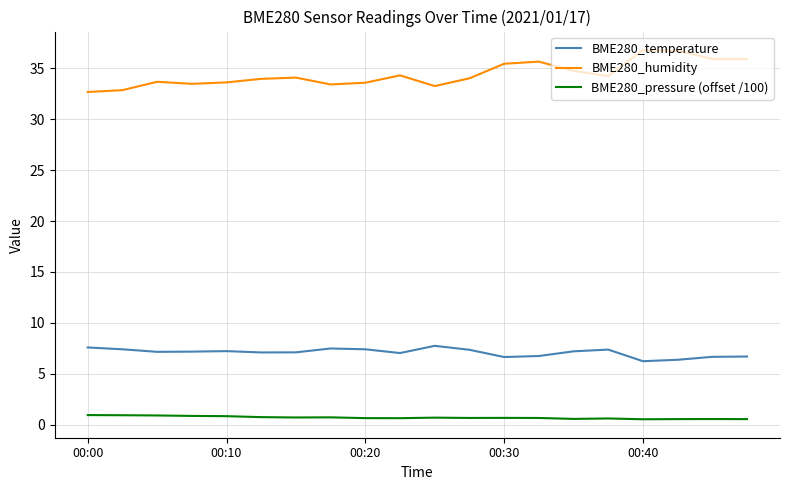

True or false: BME280_pressure (offset /100) has more than 2 interior local peaks.

True